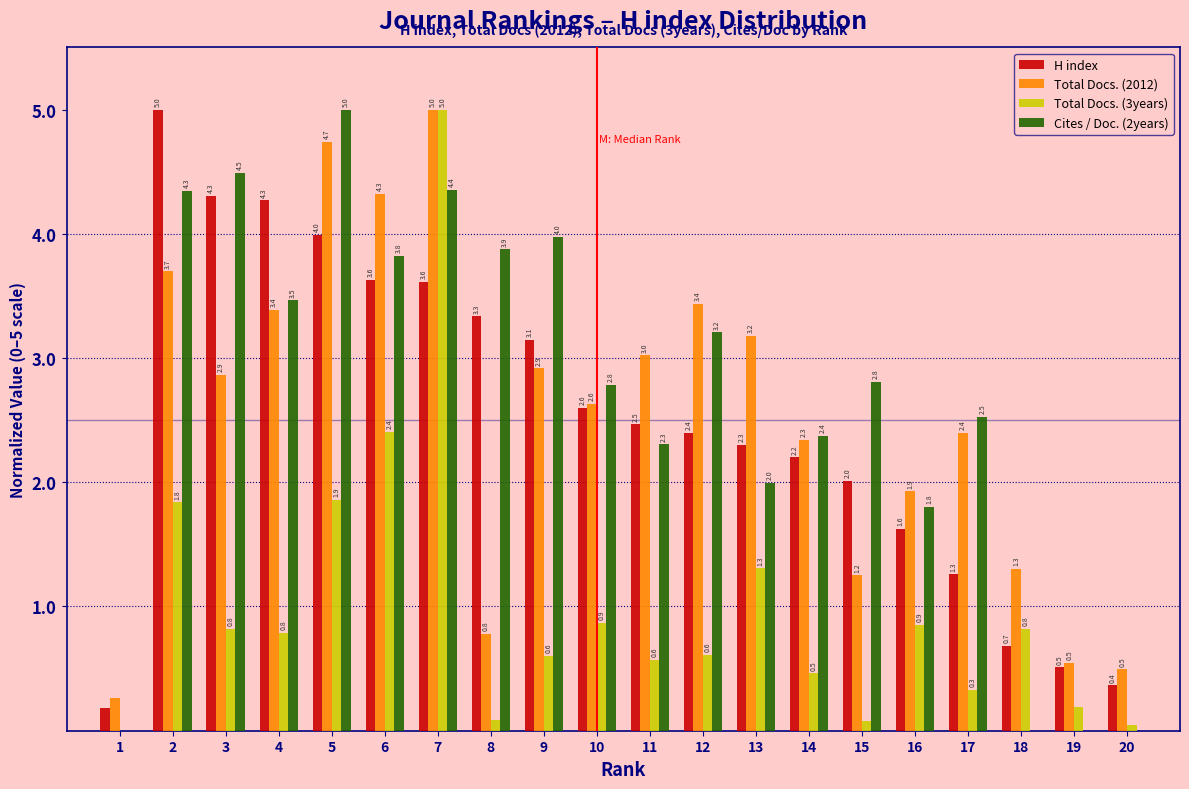

Which series changed the most between 2 and 6?

H index